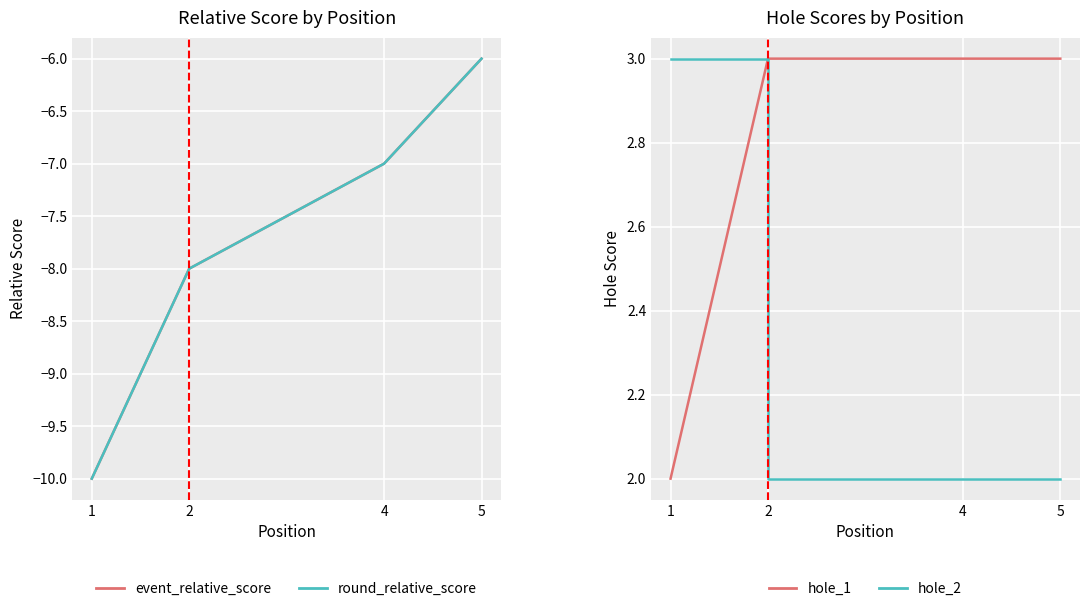

True or false: hole_1 and hole_2 intersect in this chart.

False